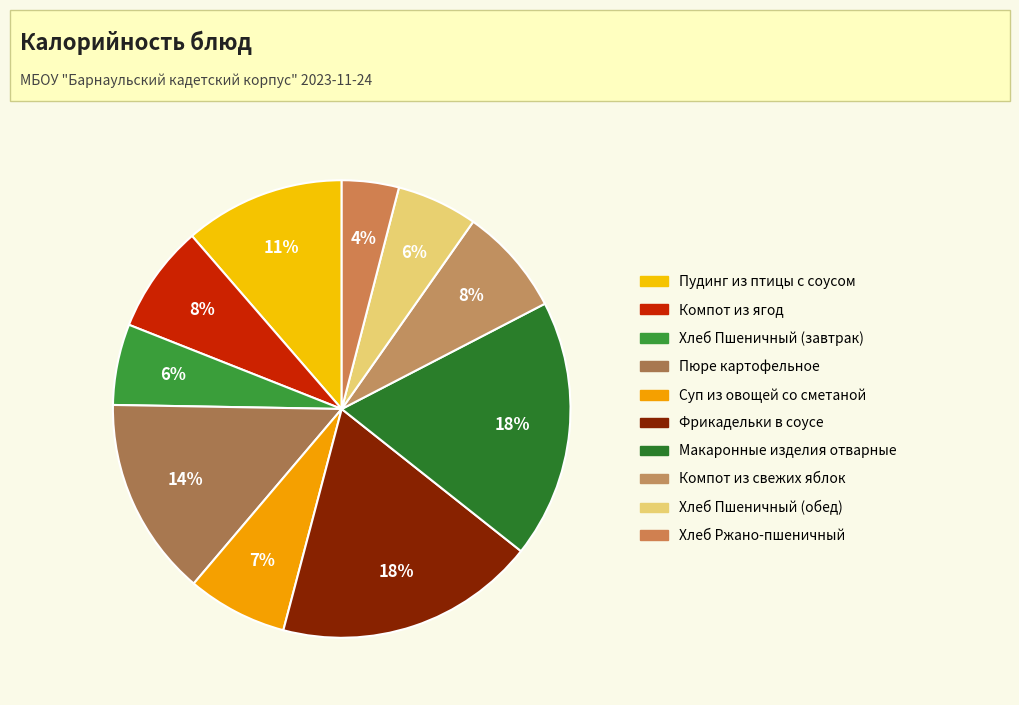

Does Фрикадельки в соусе represent more than half of the total?

No